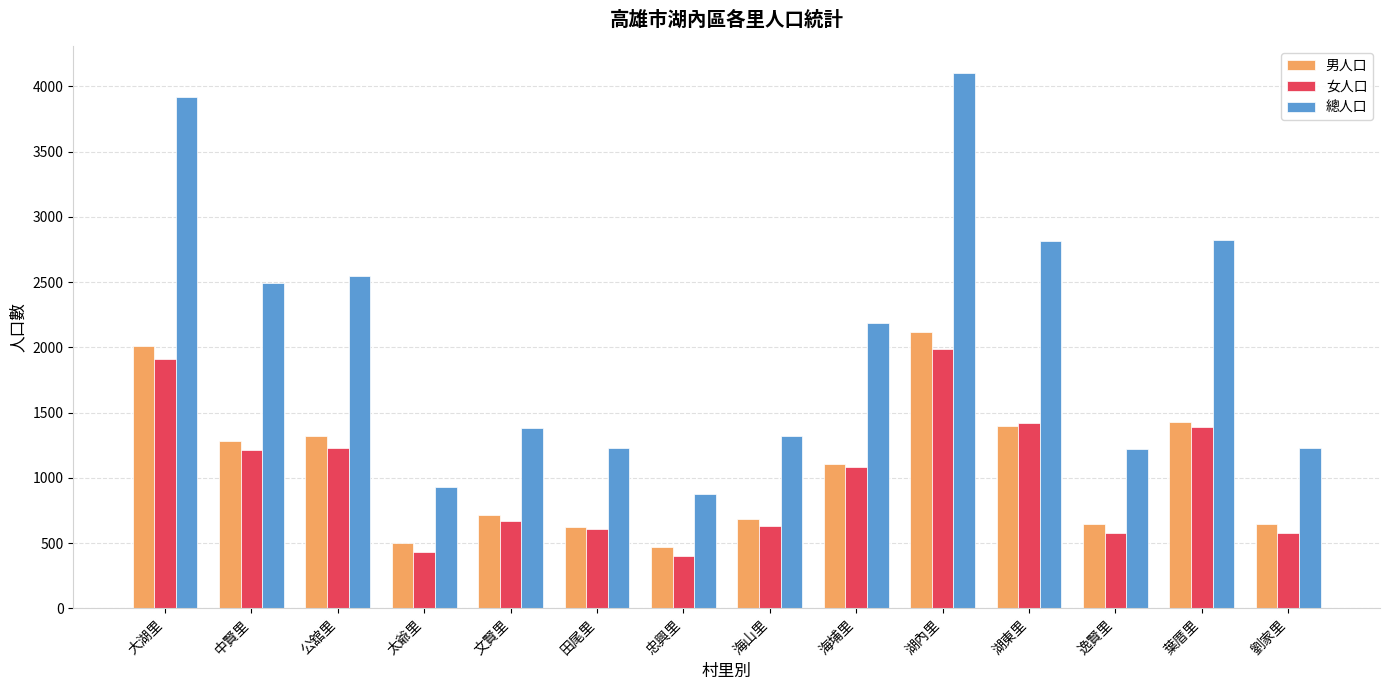

What is the difference between the maximum and minimum values in the 女人口 series?

1587